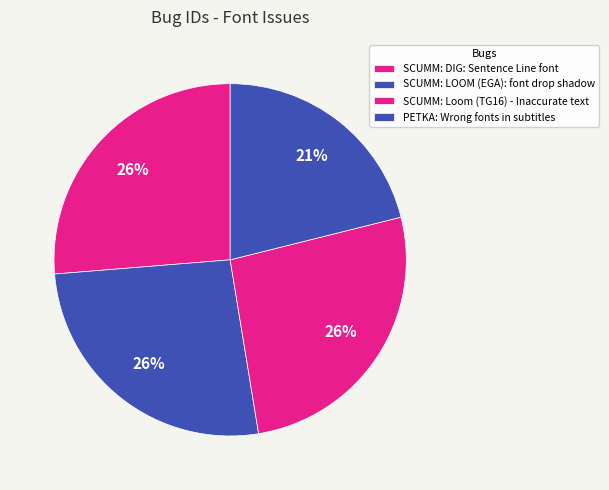

What percentage is the SCUMM: LOOM (EGA): font drop shadow slice, to the nearest percent?

26%